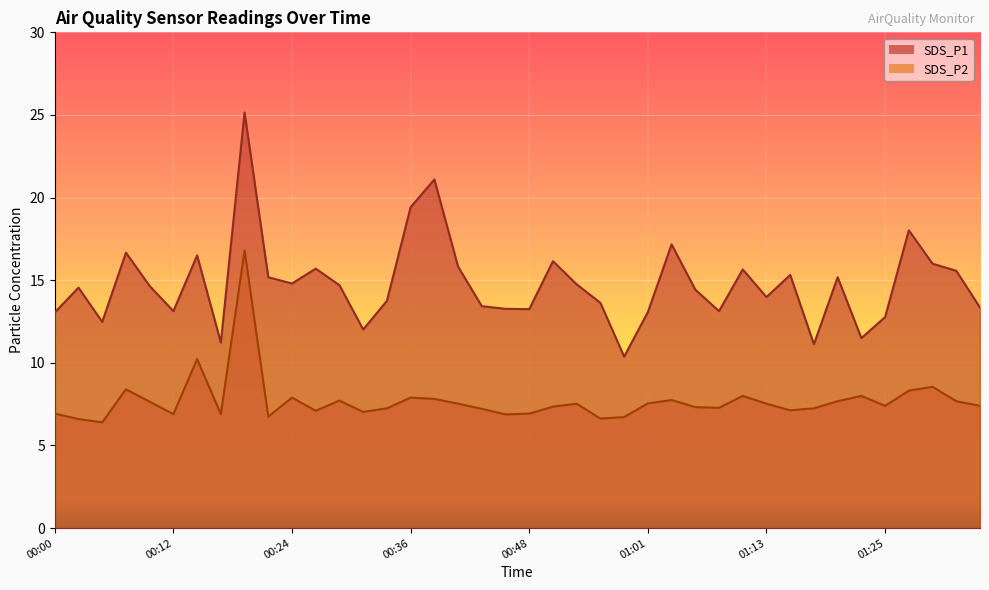

Count the number of categories in the chart.

40